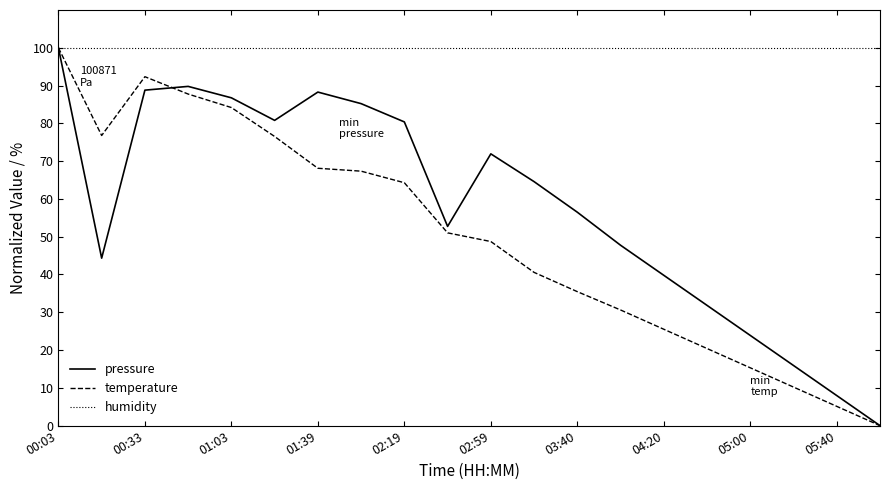

Rank the series by their average value, from lowest to highest.

temperature, pressure, humidity